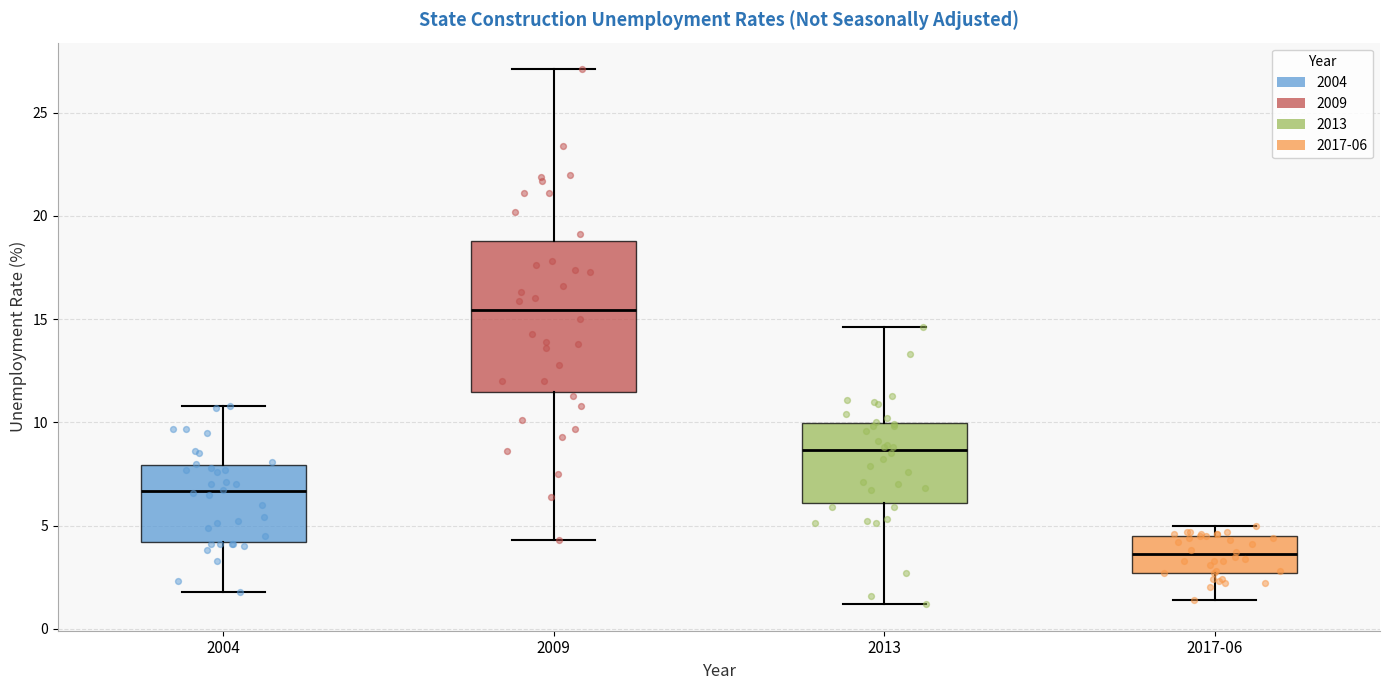

Reading left to right, read every box against the y-axis: the position of its median line, the range the box covers, and the ends of its whiskers. The values are not printed on the chart, so give them approximately, as read against the axis.

2004: median 6.5, box 4.0 to 8.0, whiskers 2.0 to 11.0
2009: median 15.5, box 11.5 to 19.0, whiskers 4.5 to 27.0
2013: median 8.5, box 6.0 to 10.0, whiskers 1.0 to 14.5
2017-06: median 3.5, box 2.5 to 4.5, whiskers 1.5 to 5.0